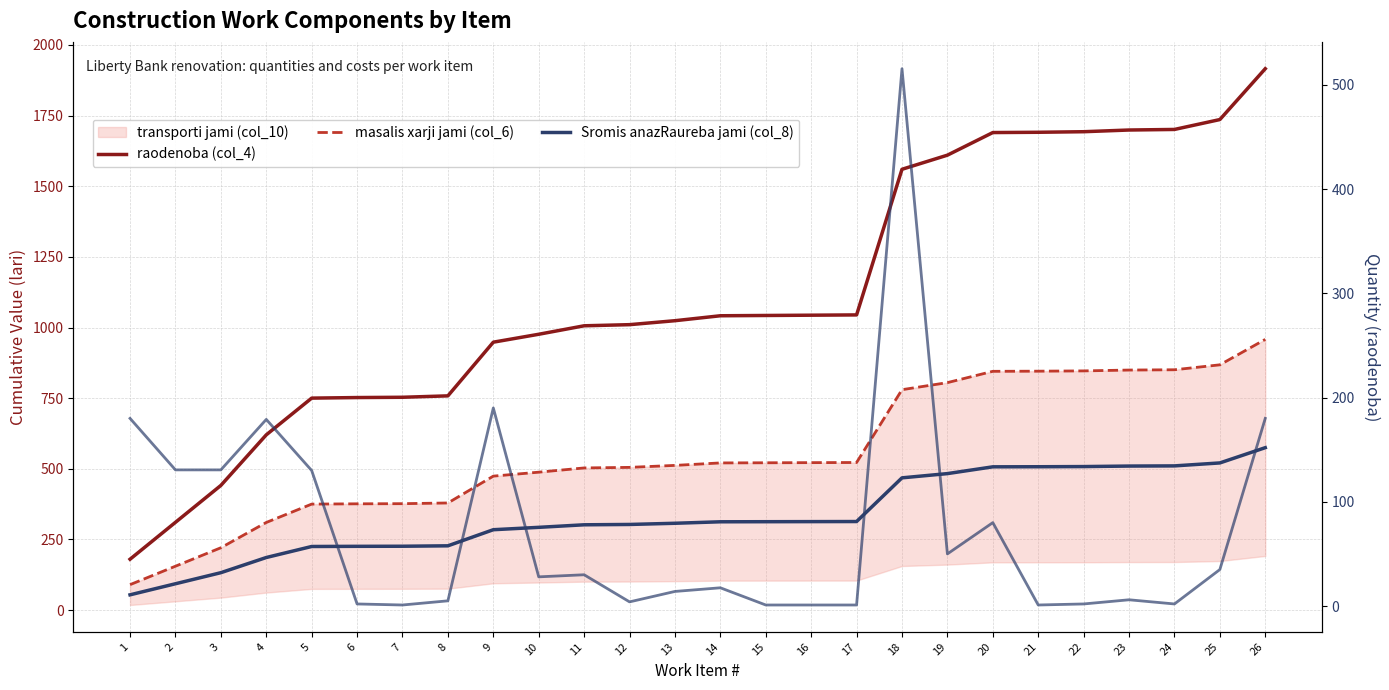

Which has a higher value, 23 or 7?

23